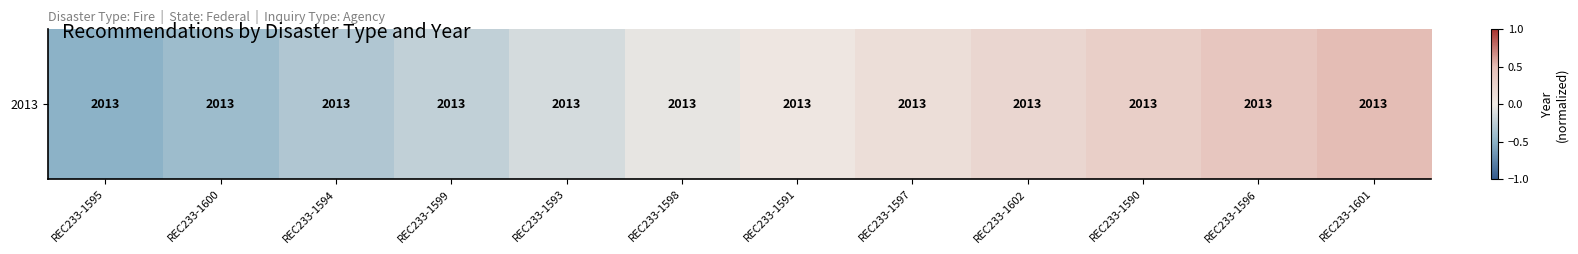

How many values exceed 0?

6